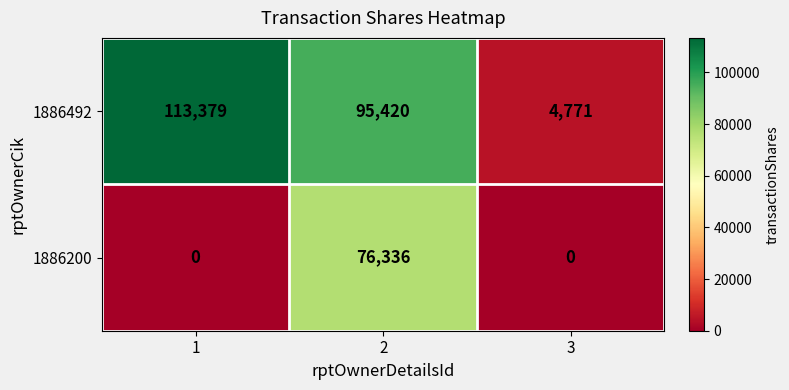

Count the number of data series in this chart.

2